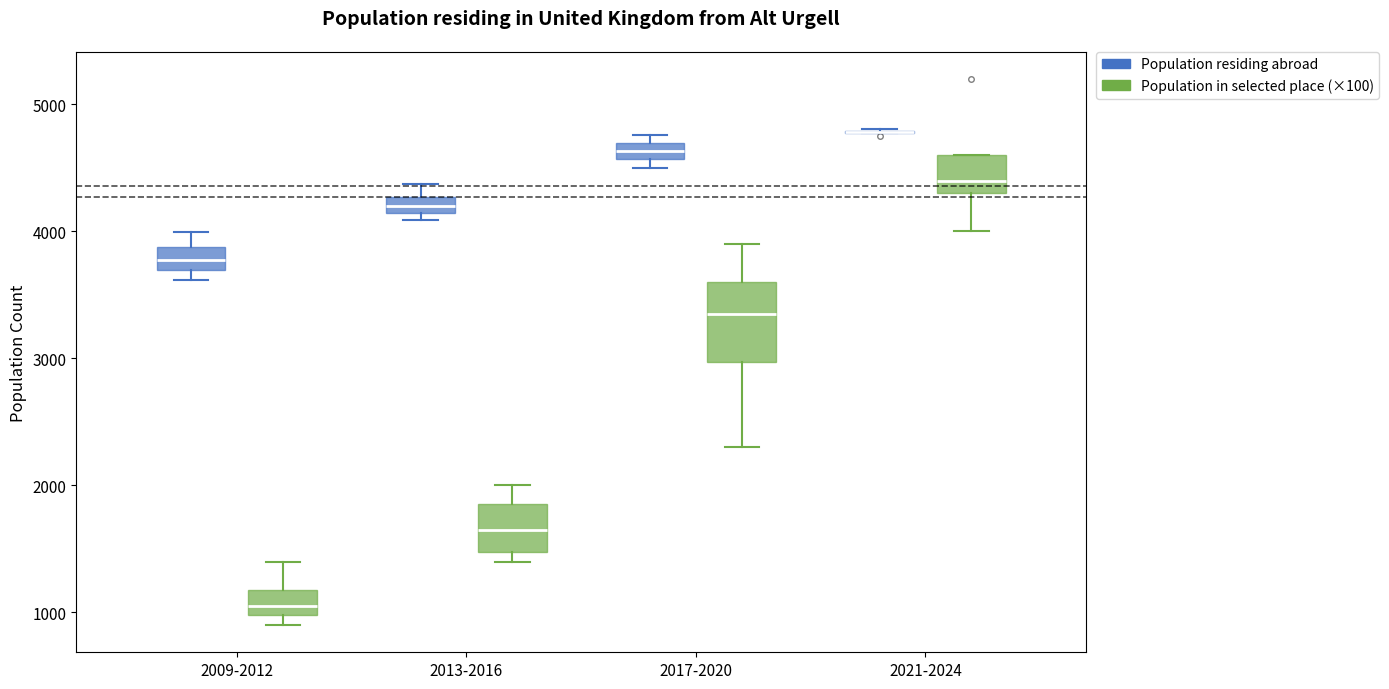

Where does the median line of the box for 2013-2016 (Population residing abroad) sit on the y-axis? The values are not printed on the chart, so give them approximately, as read against the axis.

4200